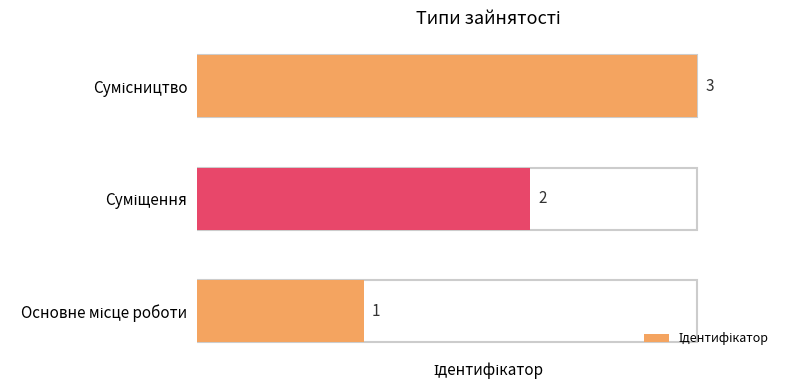

What is the value of the 2nd bar from the left?

2